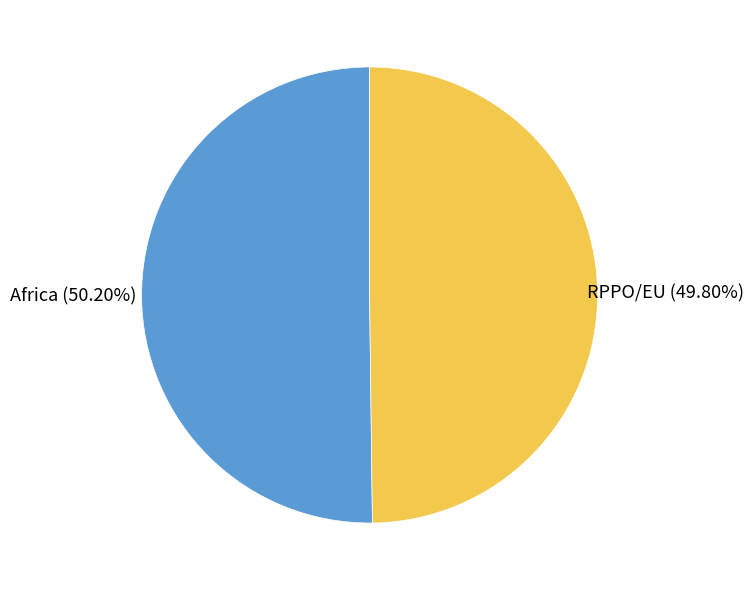

Is there a majority slice in this chart?

Yes